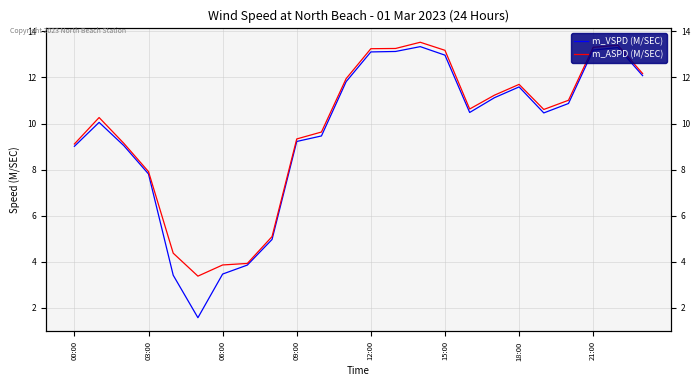

What is the sum of all m_ASPD (M/SEC) values?

235.2